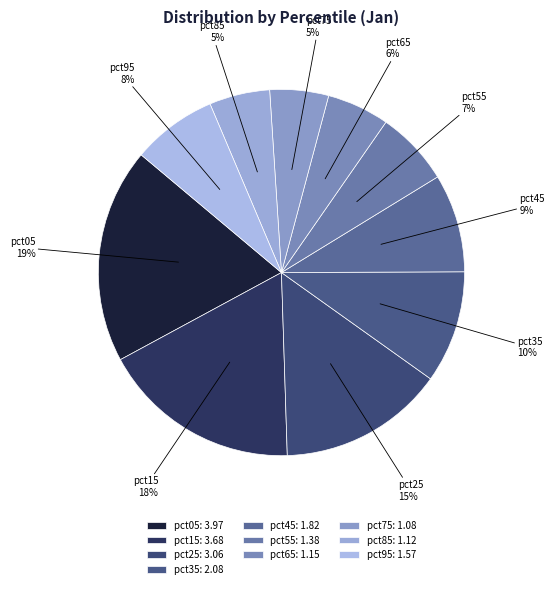

How many segments does this pie chart have?

10